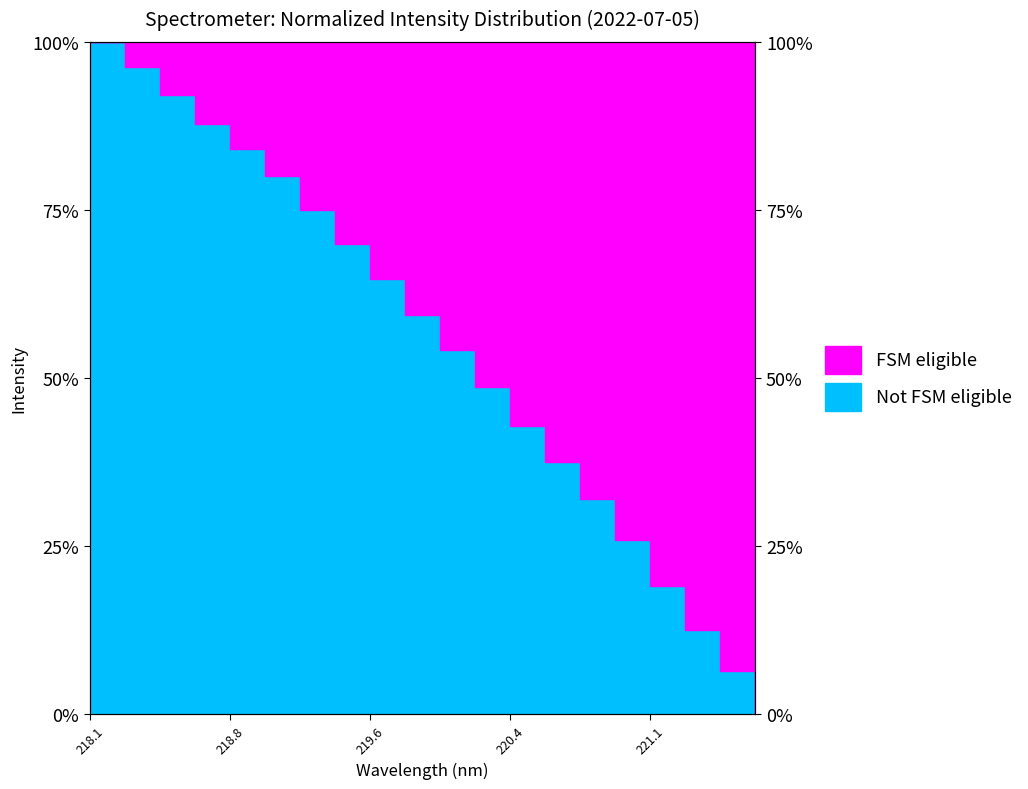

Is this an area chart (filled region under the line)?

No